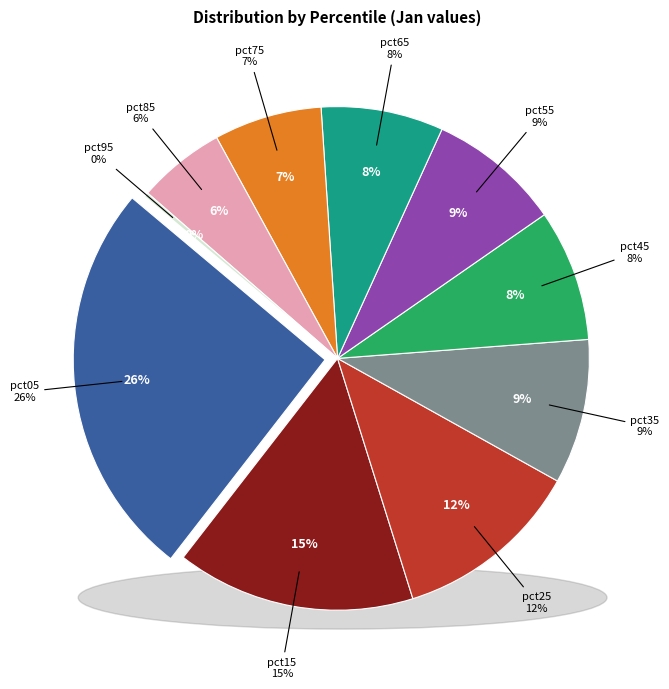

To the nearest percent, what is the difference between the largest and smallest slice percentages?

25%